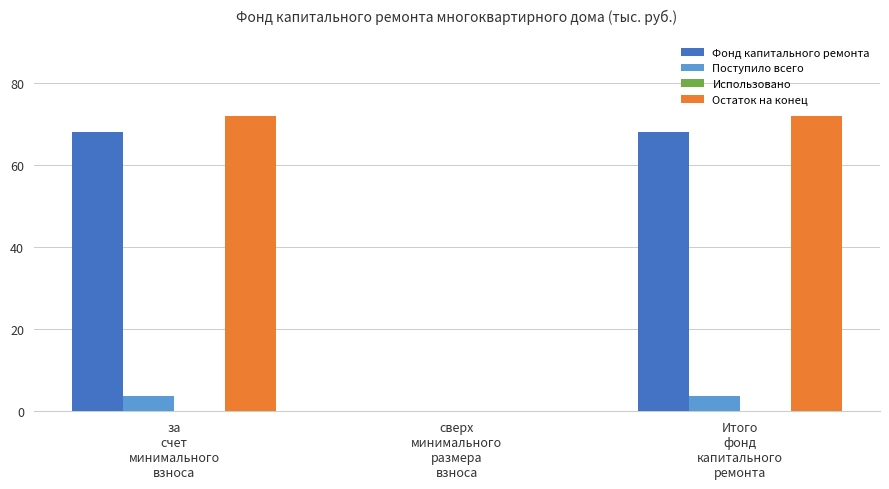

Between сверх
минимального
размера
взноса and Итого
фонд
капитального
ремонта, which series saw the biggest shift?

Остаток на конец